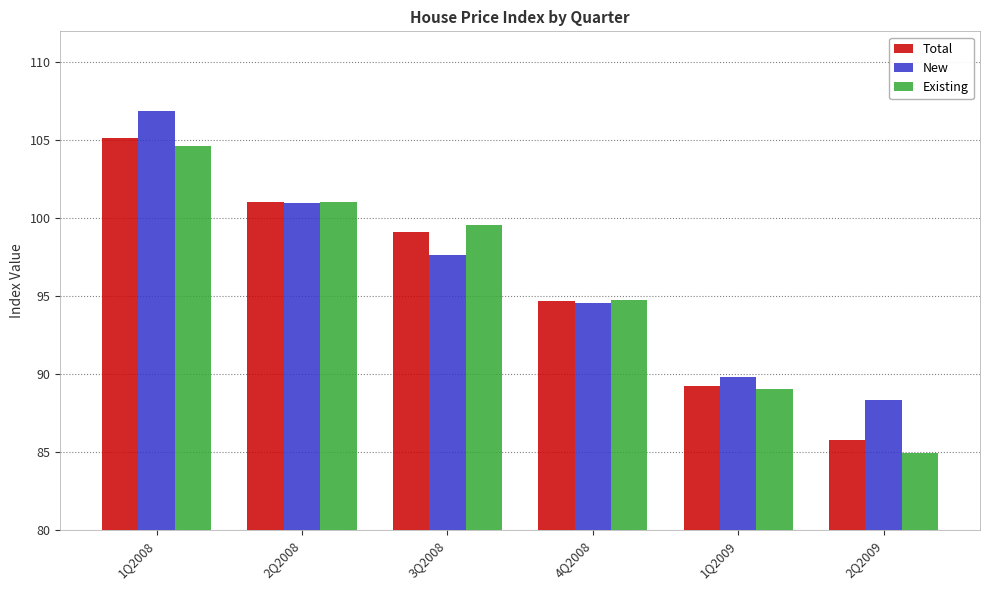

What is the difference between the highest and lowest values at 4Q2008?

0.2